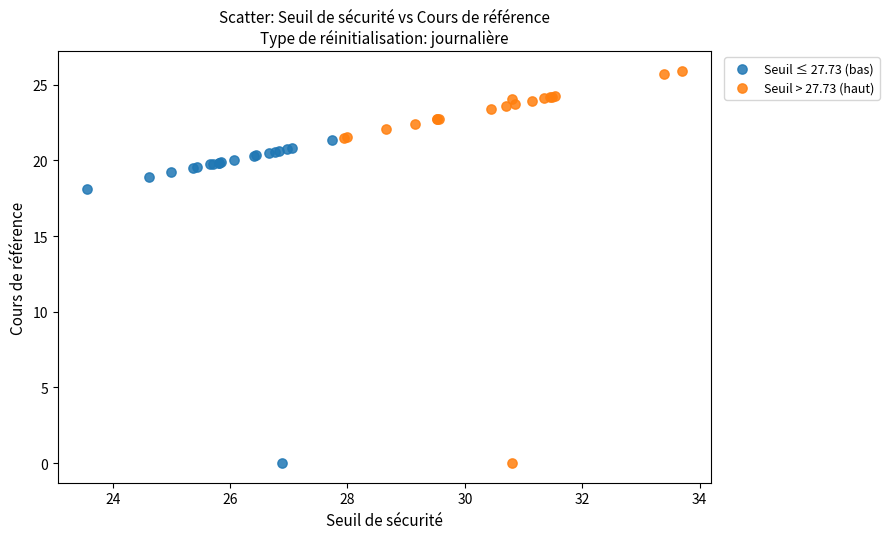

What are all the series names shown in the legend?

Seuil ≤ 27.73 (bas), Seuil > 27.73 (haut)